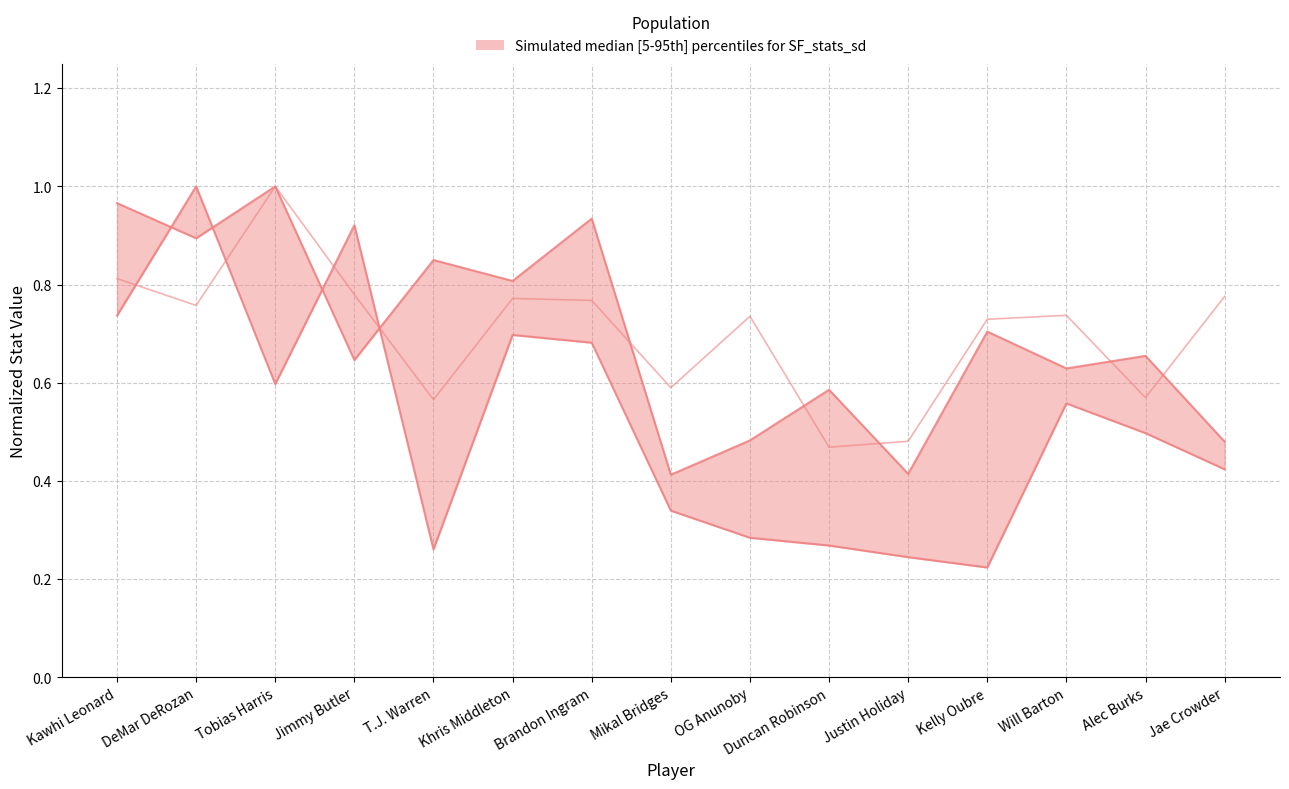

At which label is tAst closest to 0?

Kelly Oubre